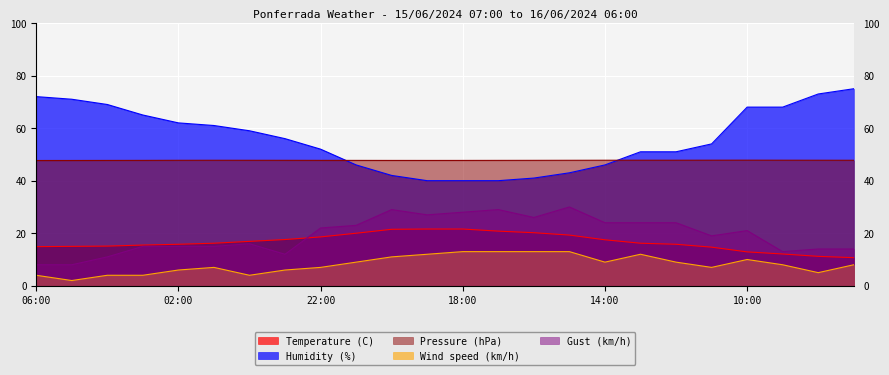

The Temperature (C) series shows 14.7 at 11:00. True or false?

True